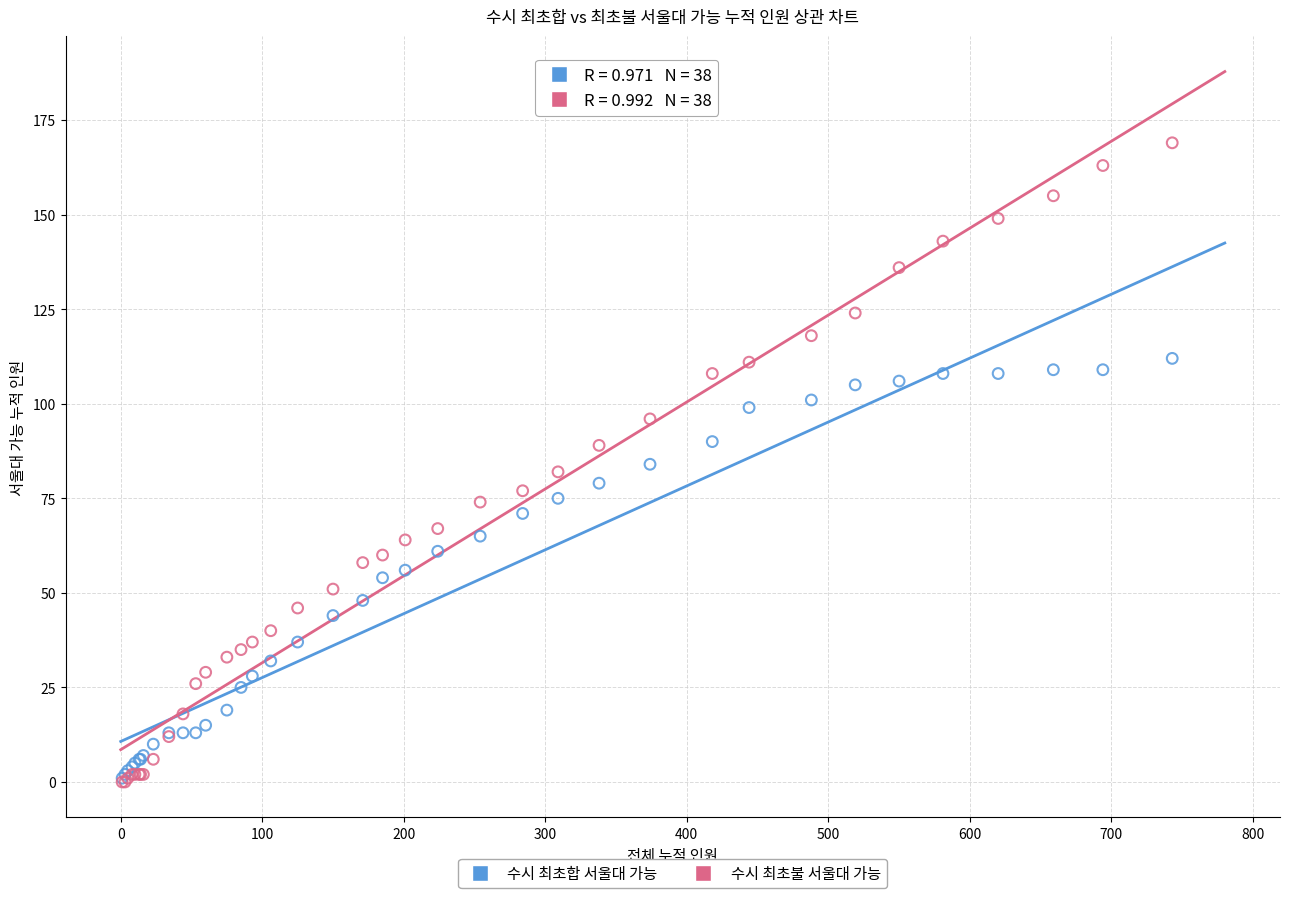

Which series has the widest spread of Y values?

수시 최초불 서울대 가능